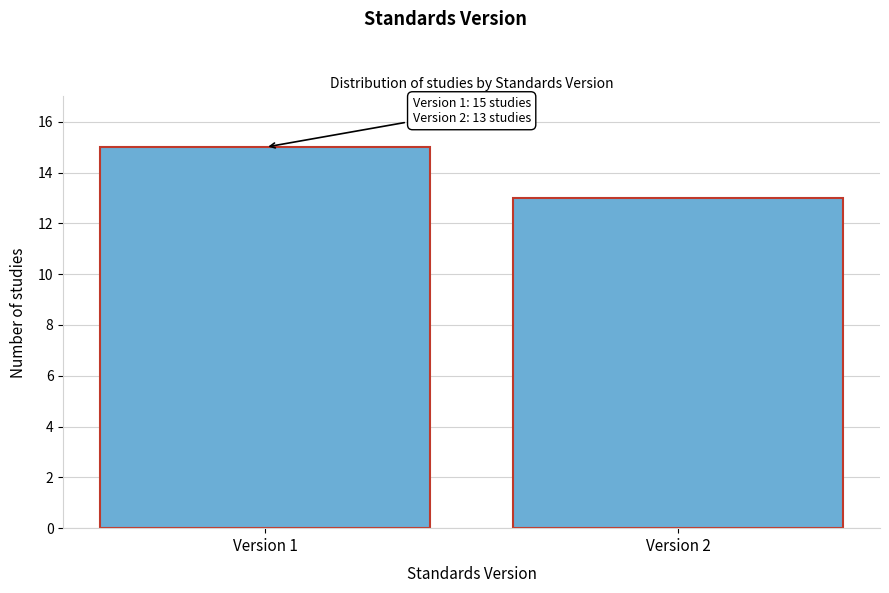

Reading right to left, list all the values displayed in this chart.

13	15